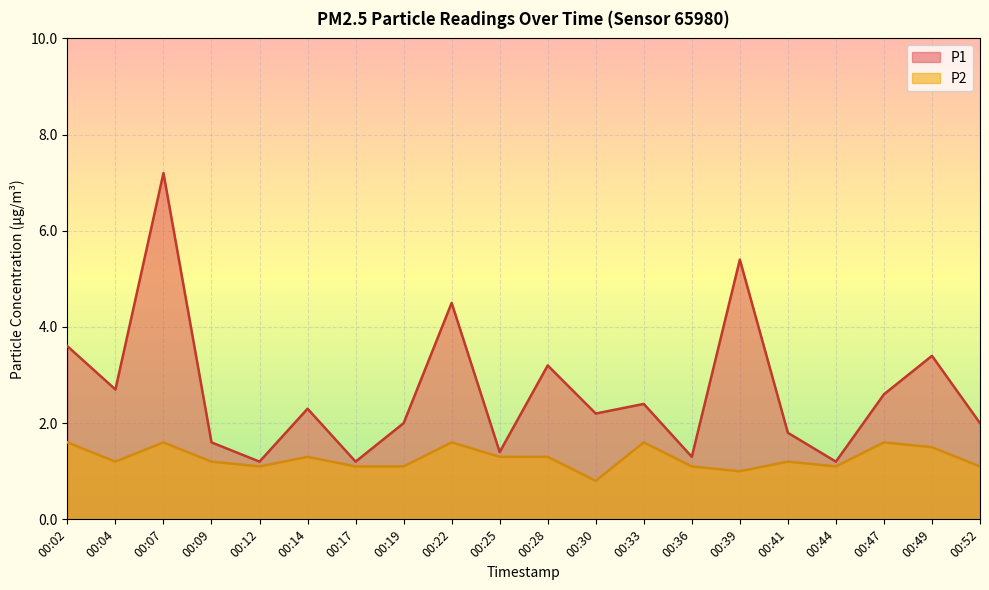

Between 00:02 and 00:09, which series saw the biggest shift?

P1